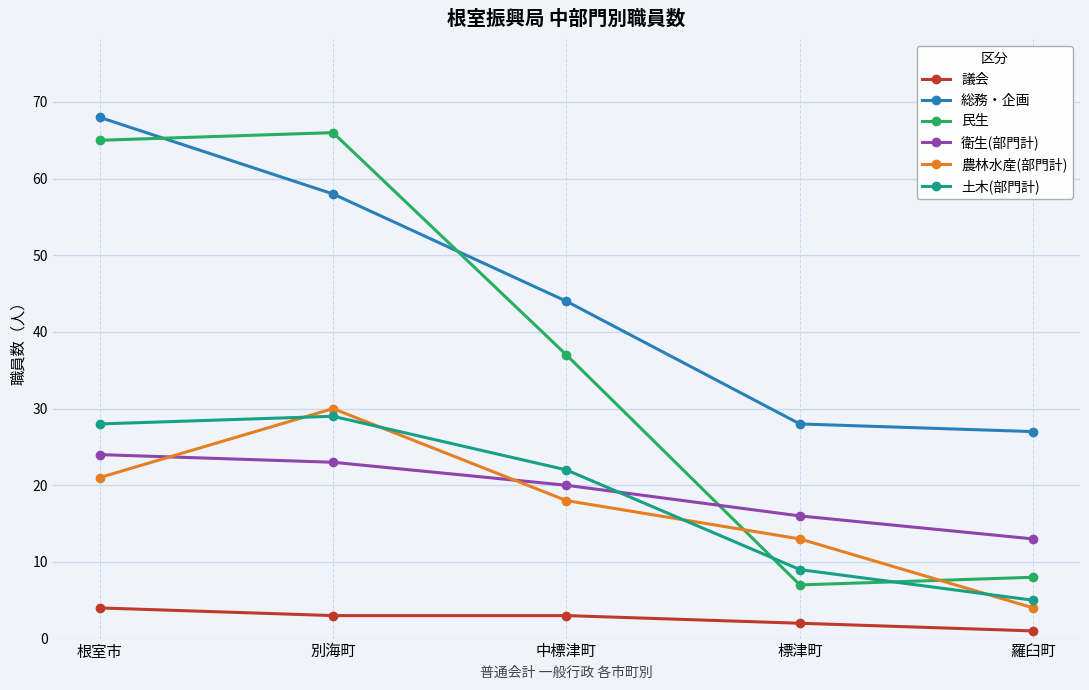

At which label does 議会 reach its minimum?

羅臼町